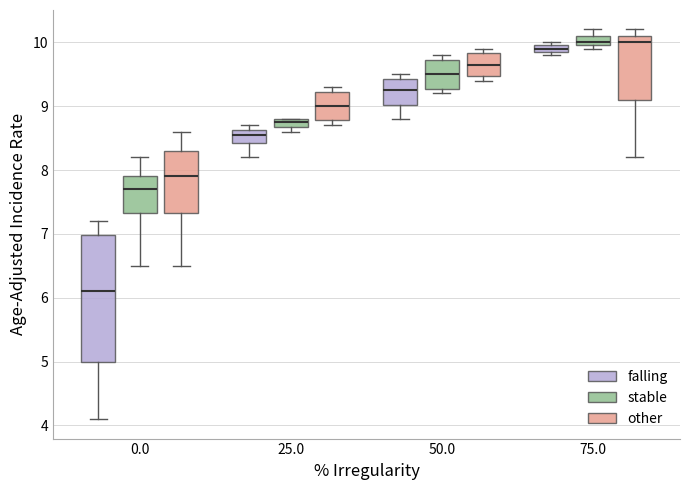

Which box is the tallest, from its lower edge to its upper edge?

0.0 (falling)